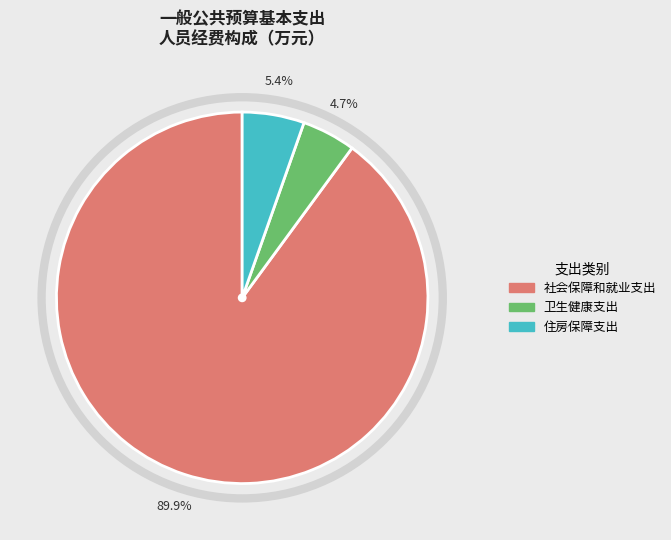

Rank the categories by value from highest to lowest.

社会保障和就业支出, 住房保障支出, 卫生健康支出